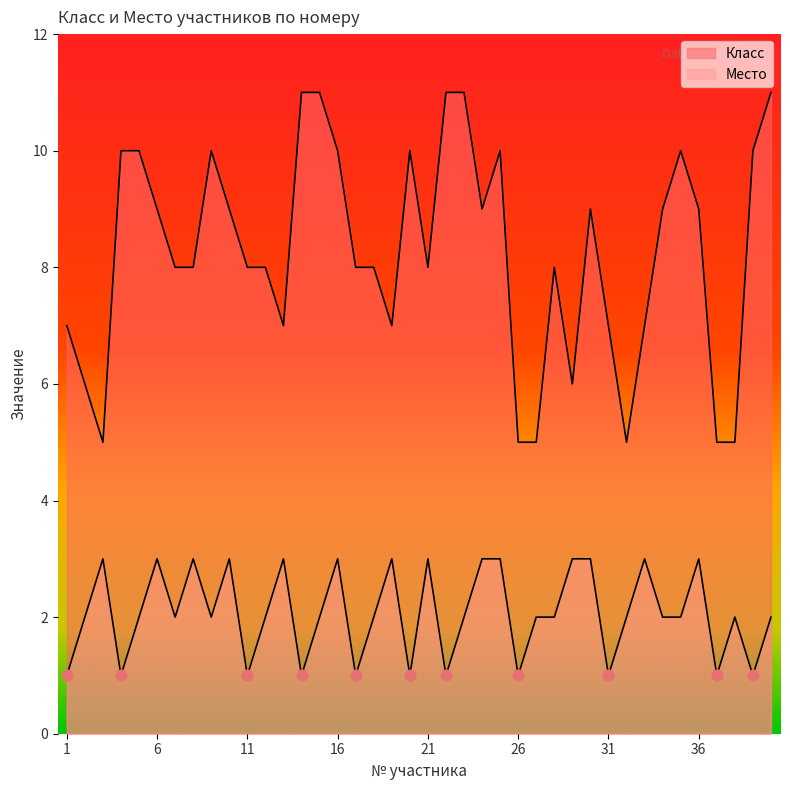

Is the value of Класс at 19 greater than the value of Место at 30?

Yes